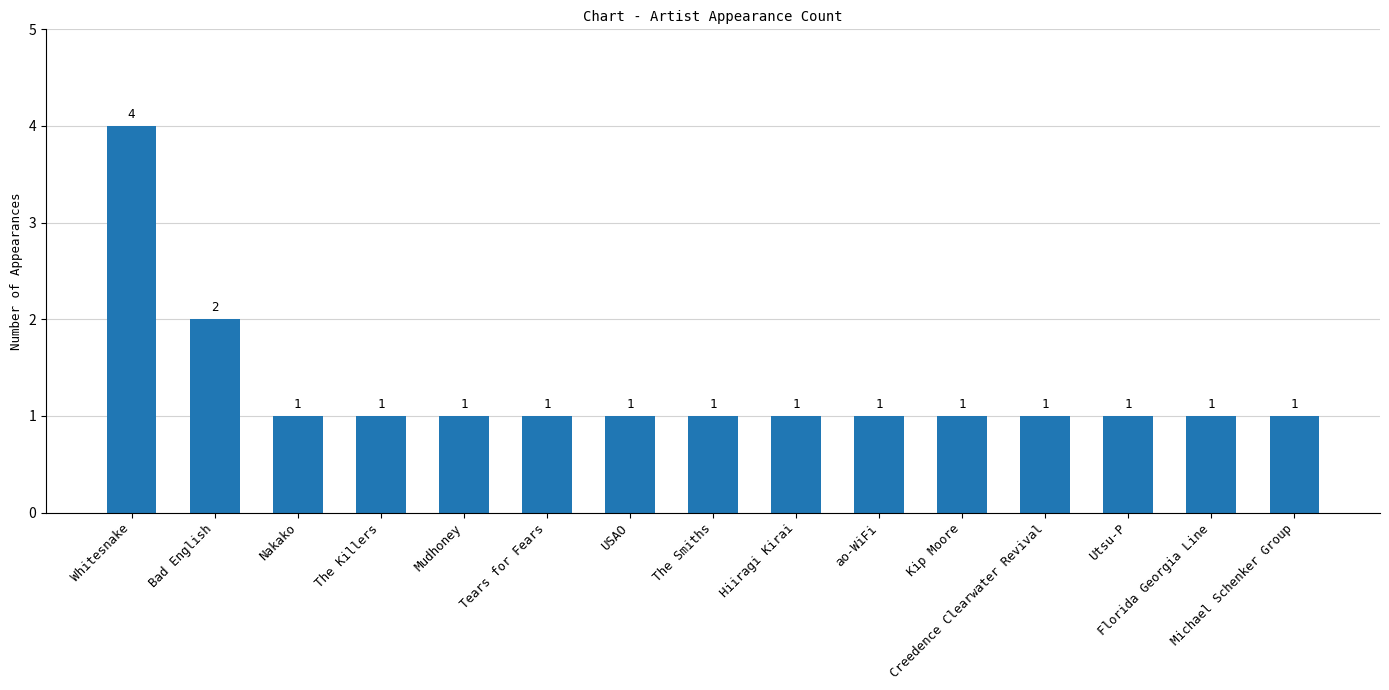

What is the sum of all values?

19